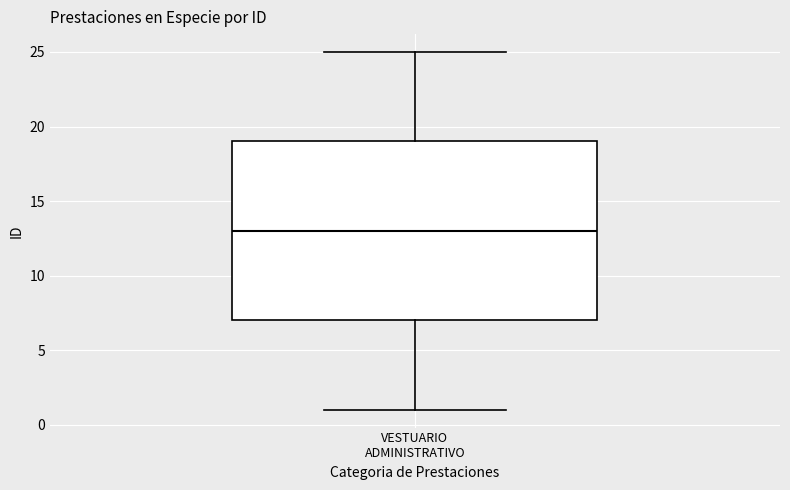

Where is the upper edge of the box for VESTUARIO ADMINISTRATIVO on the y-axis? The values are not printed on the chart, so give them approximately, as read against the axis.

19